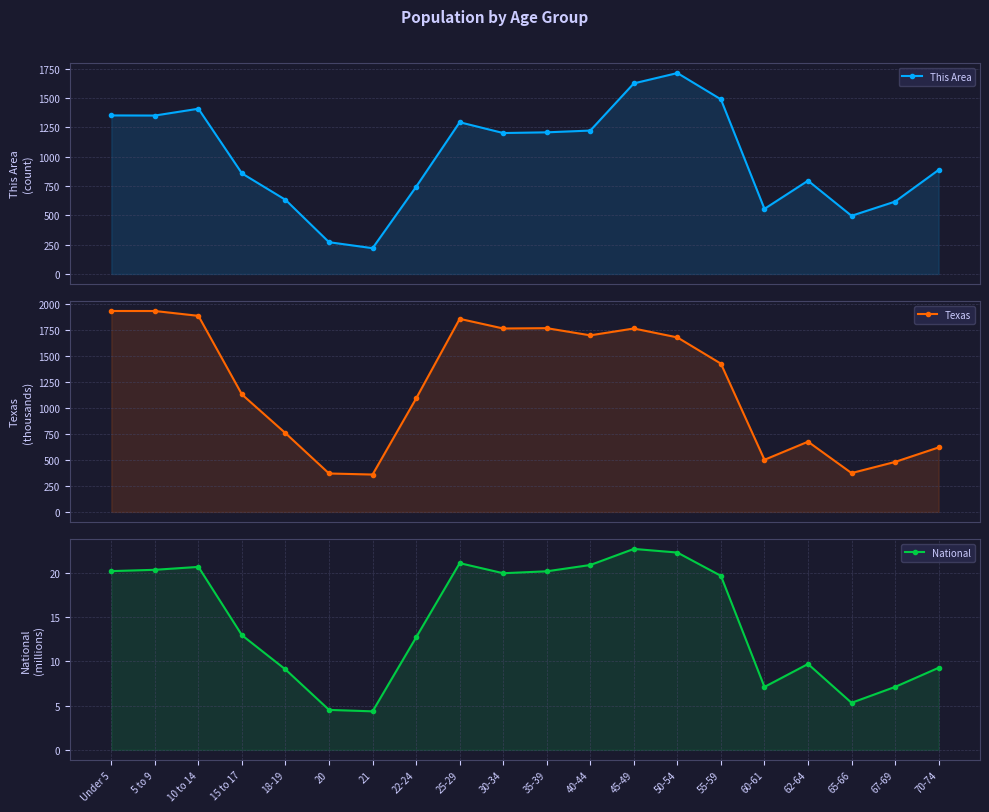

At which label does Texas reach its peak?

Under 5